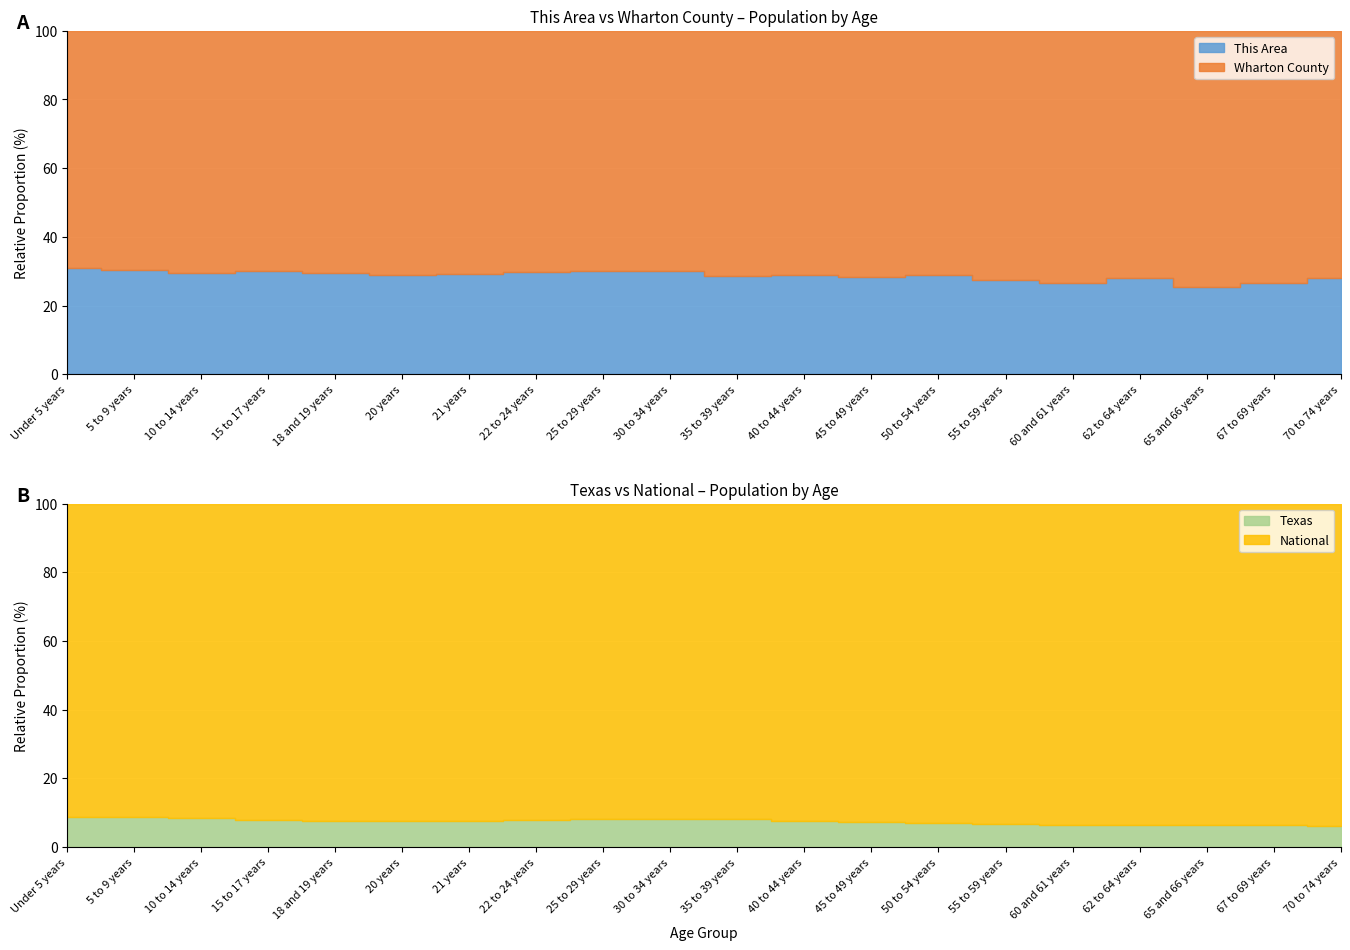

What is the sum of the Wharton County values at 18 and 19 years and 50 to 54 years?

4122